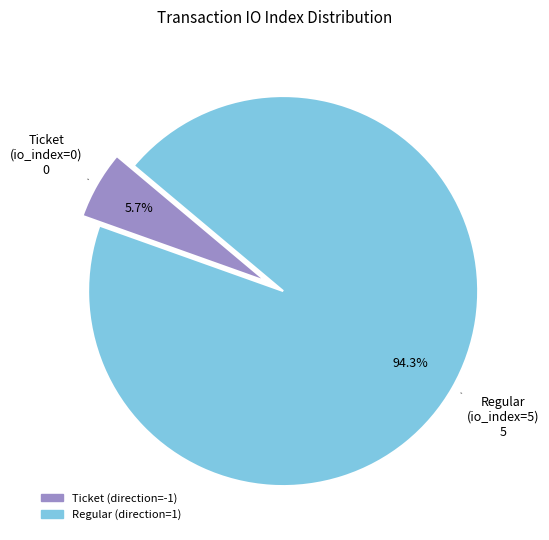

Which has a higher value, Ticket (direction=-1) or Regular (direction=1)?

Regular (direction=1)